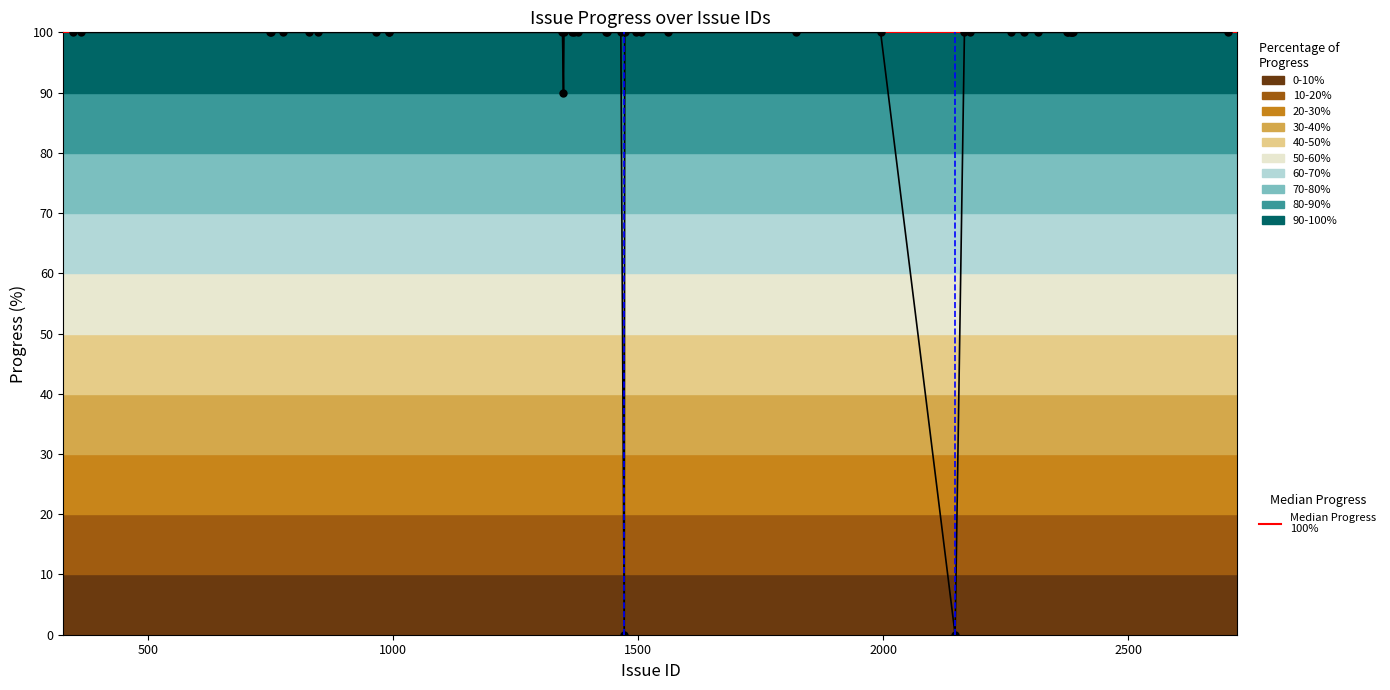

The value at 1500 is 133. True or false?

False